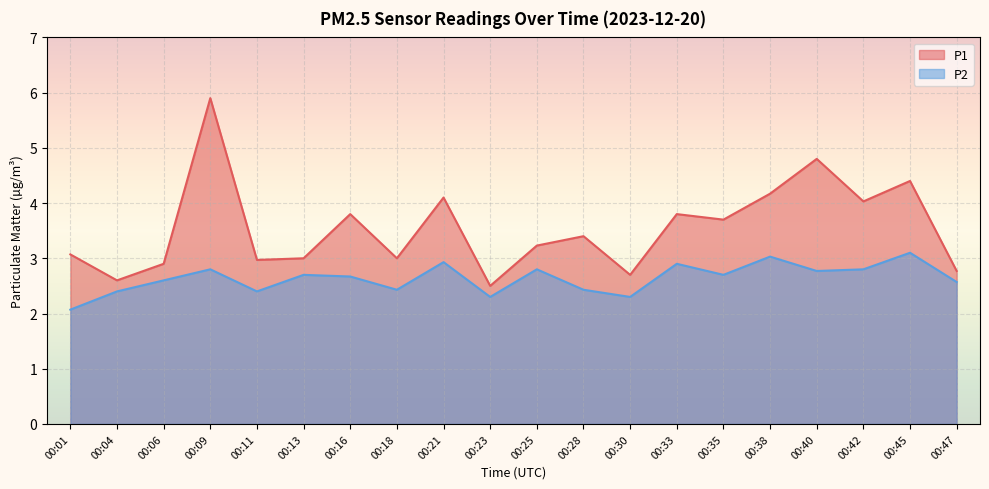

What is the average value of the P2 series?

2.6